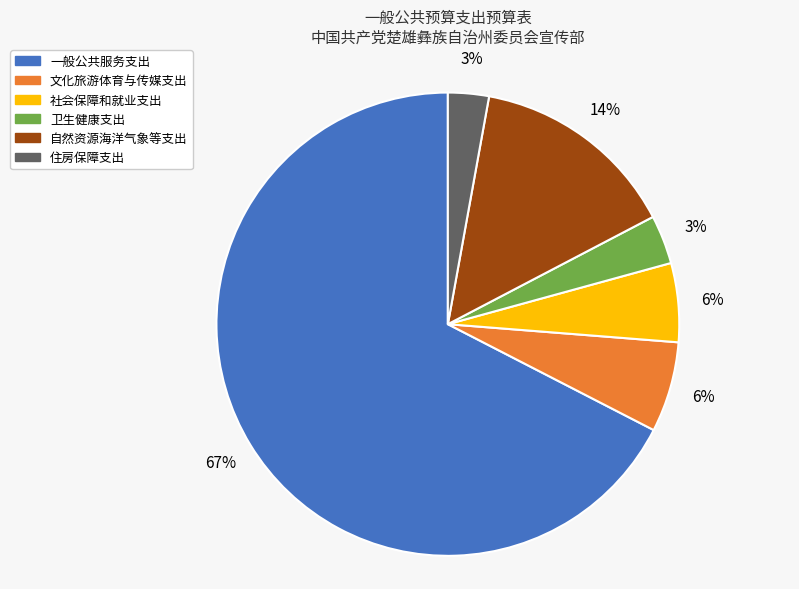

To the nearest percent, what is the difference between the largest and smallest slice percentages?

65%